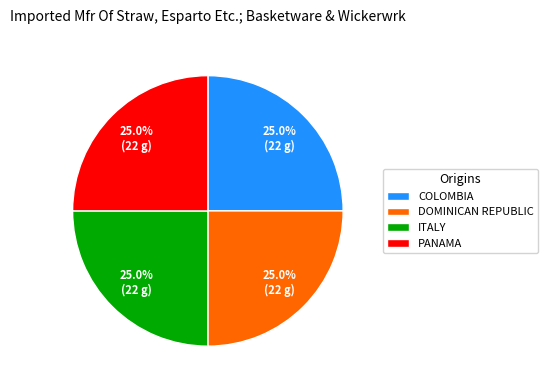

Is there any slice that represents more than half of the pie?

No